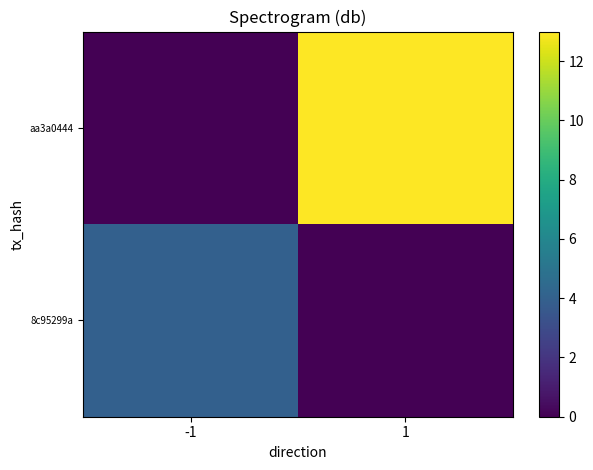

Rank the series at -1 from highest to lowest value.

8c95299a, aa3a0444